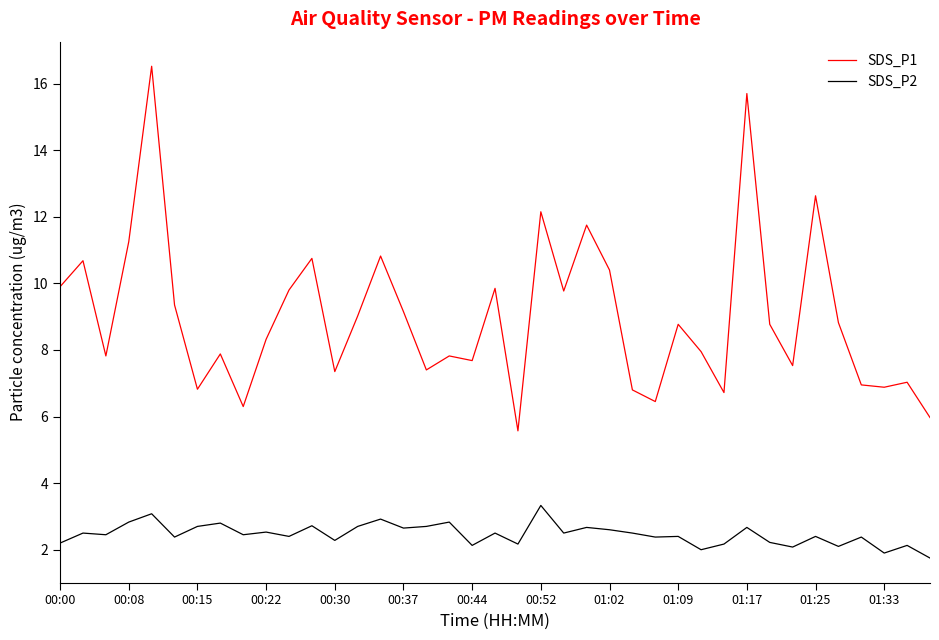

True or false: SDS_P1 and SDS_P2 intersect in this chart.

False